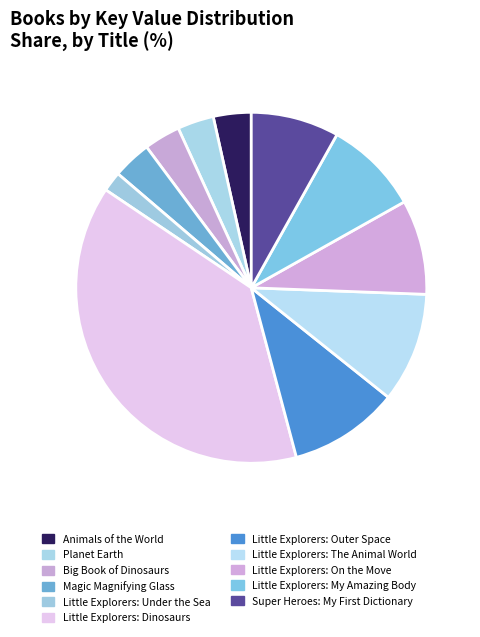

Which slice is the smallest?

Little Explorers: Under the Sea